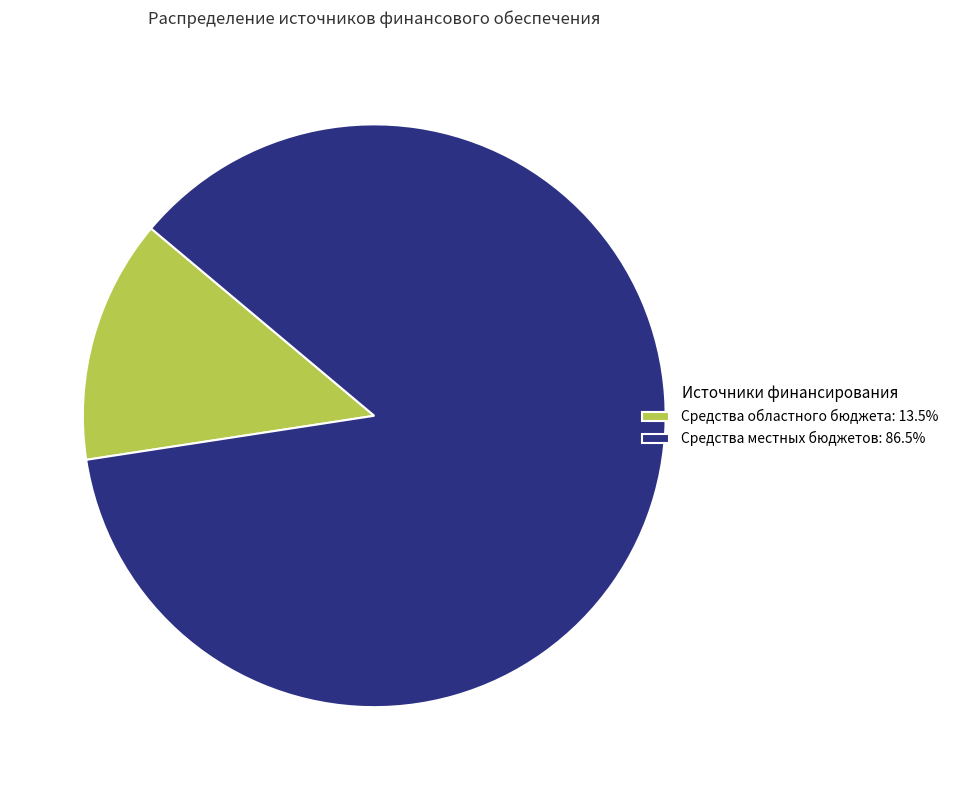

Combined, do Средства местных бюджетов: 86.5% and Средства областного бюджета: 13.5% account for over 50%?

Yes